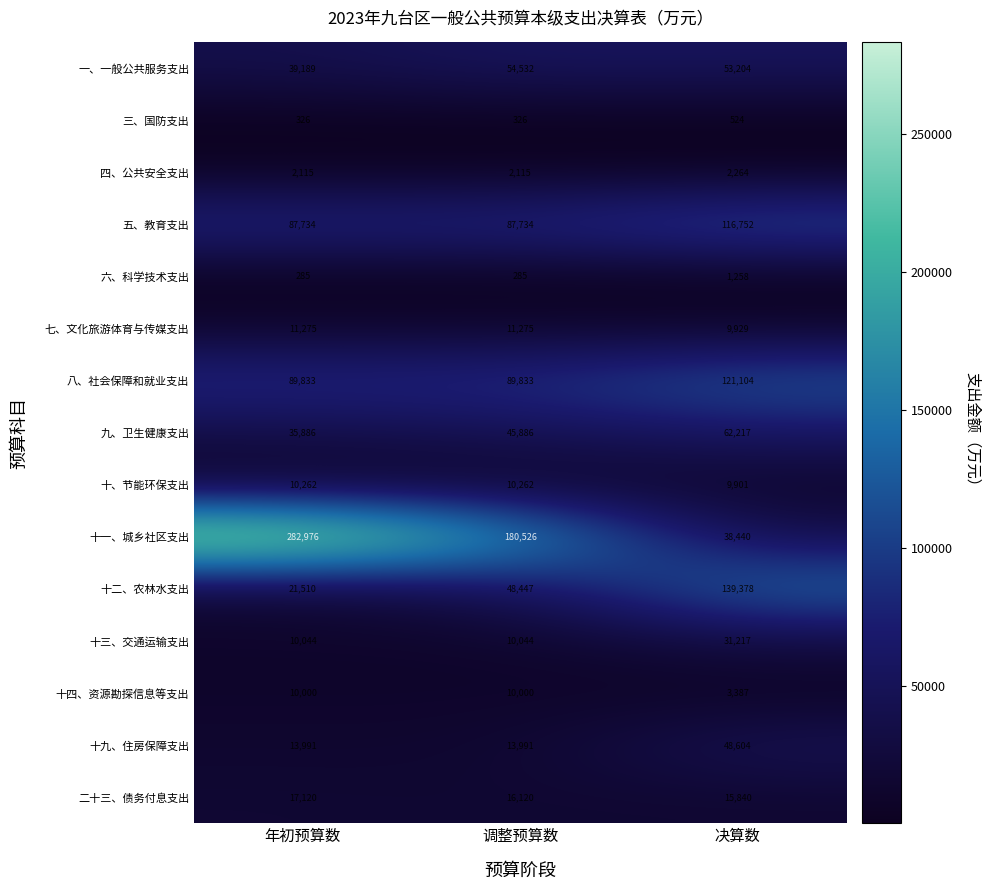

Rank the series by their maximum value, from highest to lowest.

十一、城乡社区支出, 十二、农林水支出, 八、社会保障和就业支出, 五、教育支出, 九、卫生健康支出, 一、一般公共服务支出, 十九、住房保障支出, 十三、交通运输支出, 二十三、债务付息支出, 七、文化旅游体育与传媒支出, 十、节能环保支出, 十四、资源勘探信息等支出, 四、公共安全支出, 六、科学技术支出, 三、国防支出